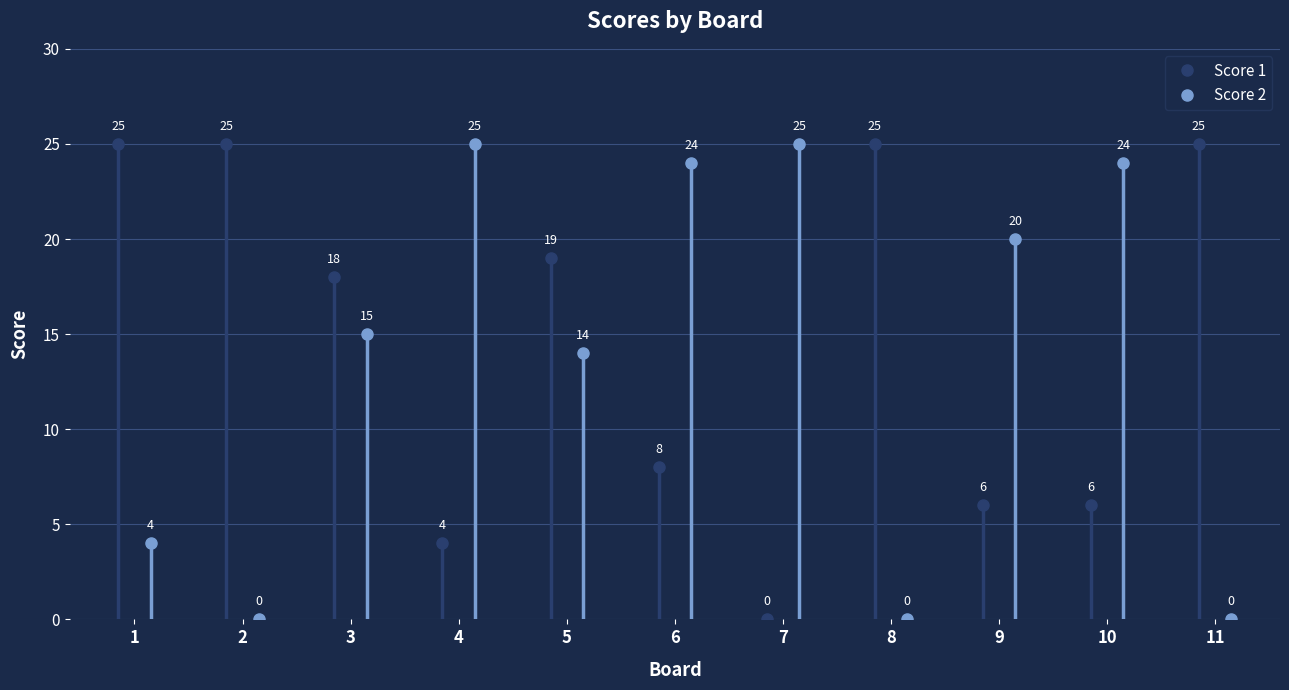

Reading left to right, list all the values displayed in this chart.

Score 1: 25	25	18	4	19	8	0	25	6	6	25
Score 2: 4	0	15	25	14	24	25	0	20	24	0